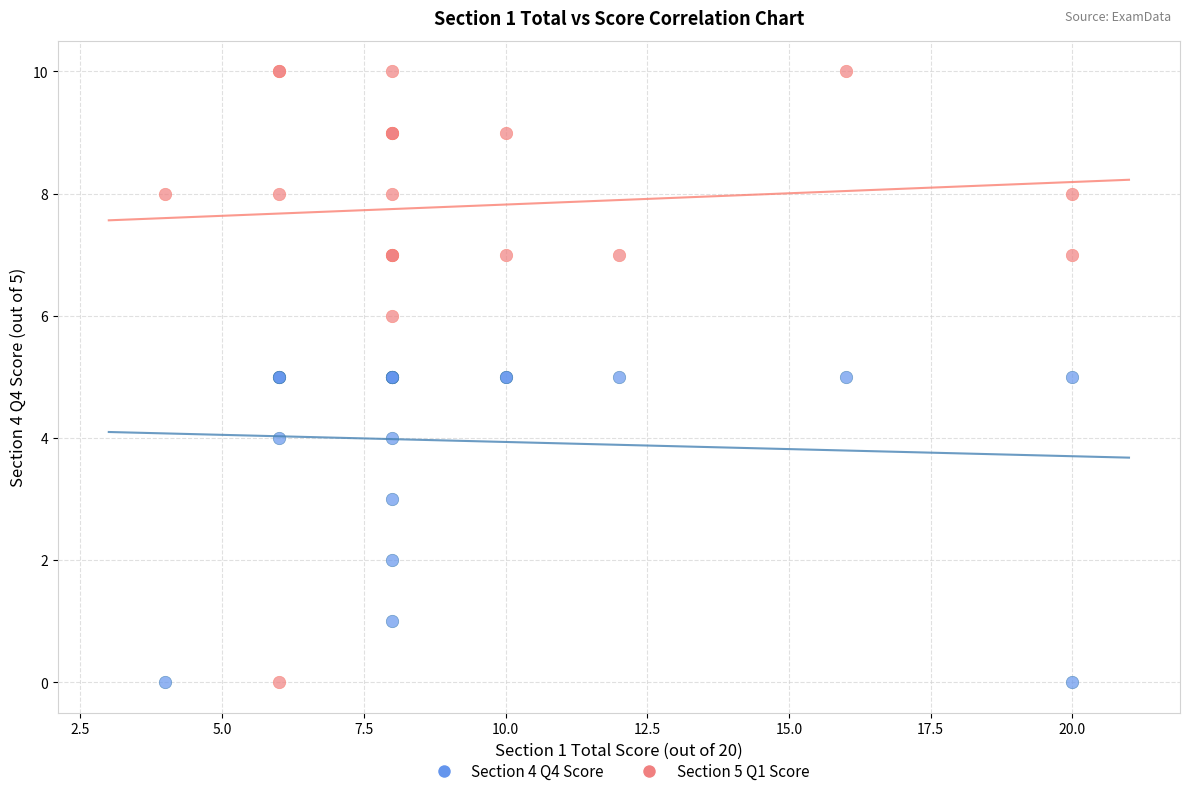

Which series has the widest spread of Y values?

Section 5 Q1 Score